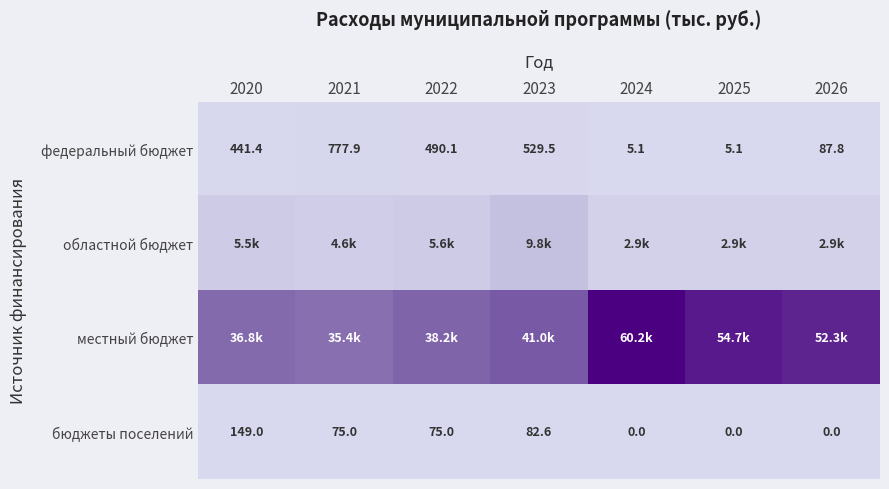

Between 2023 and 2024, which series saw the biggest shift?

местный бюджет